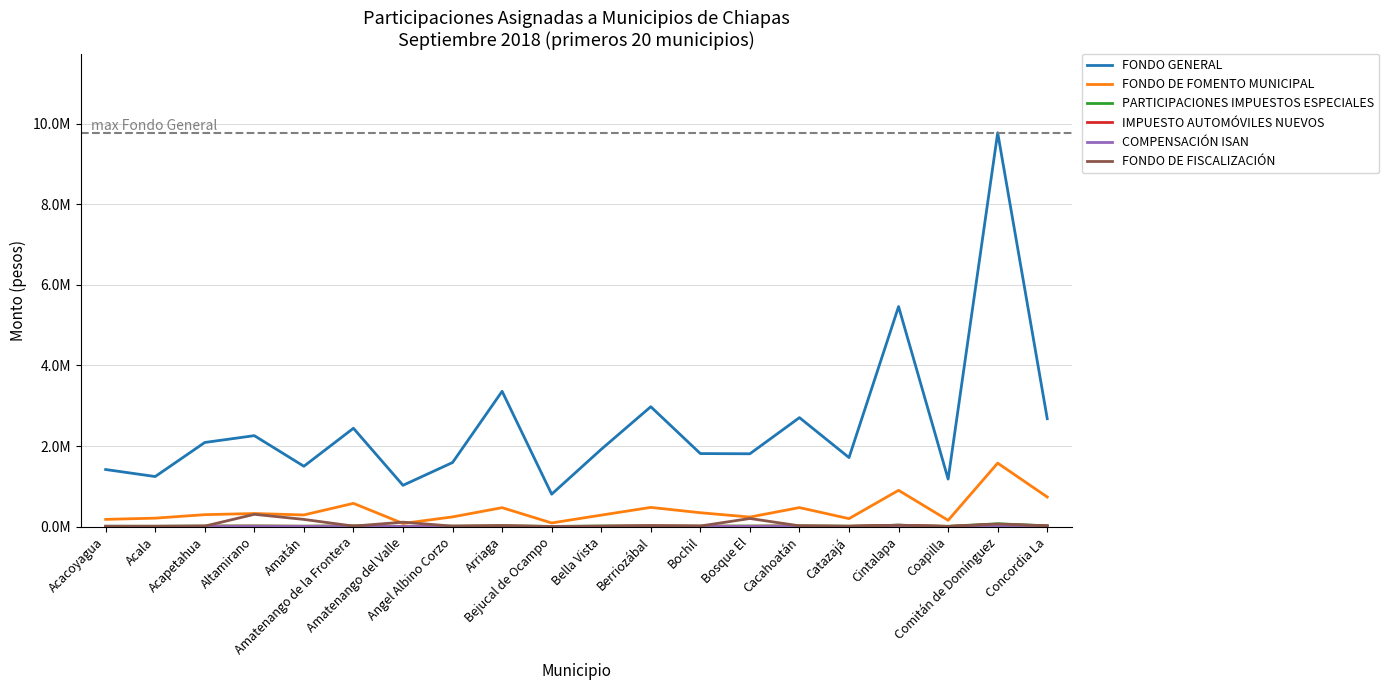

What is the sum of the IMPUESTO AUTOMÓVILES NUEVOS values at Berriozábal and Angel Albino Corzo?

28517